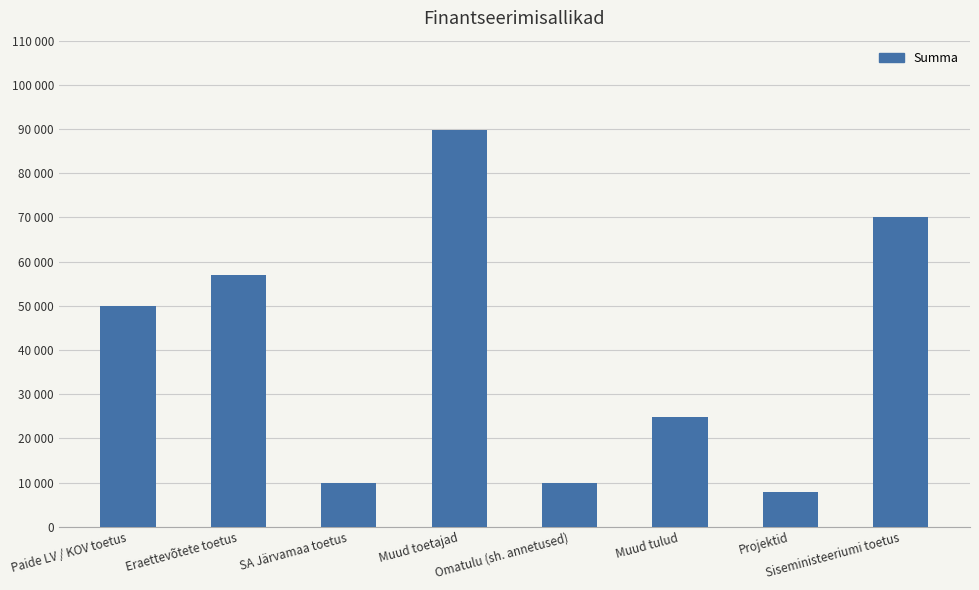

Which label corresponds to the largest value in the chart?

Muud toetajad